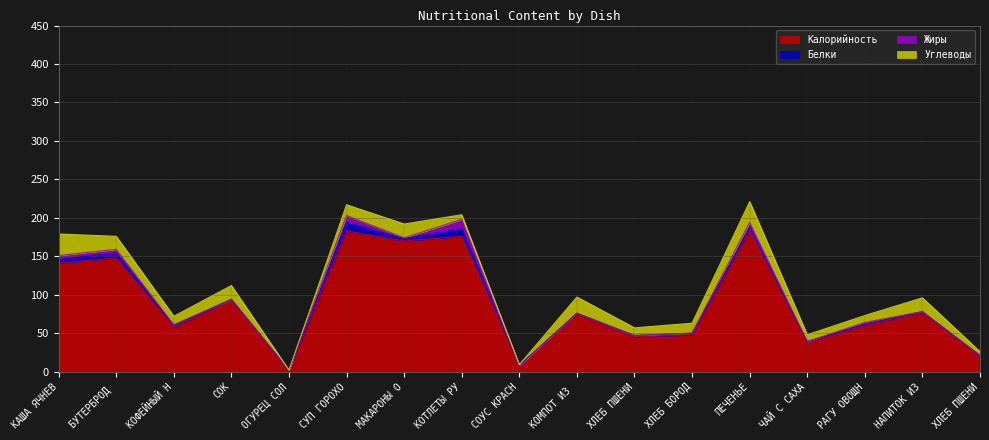

How many data points in Белки are above 2?

6